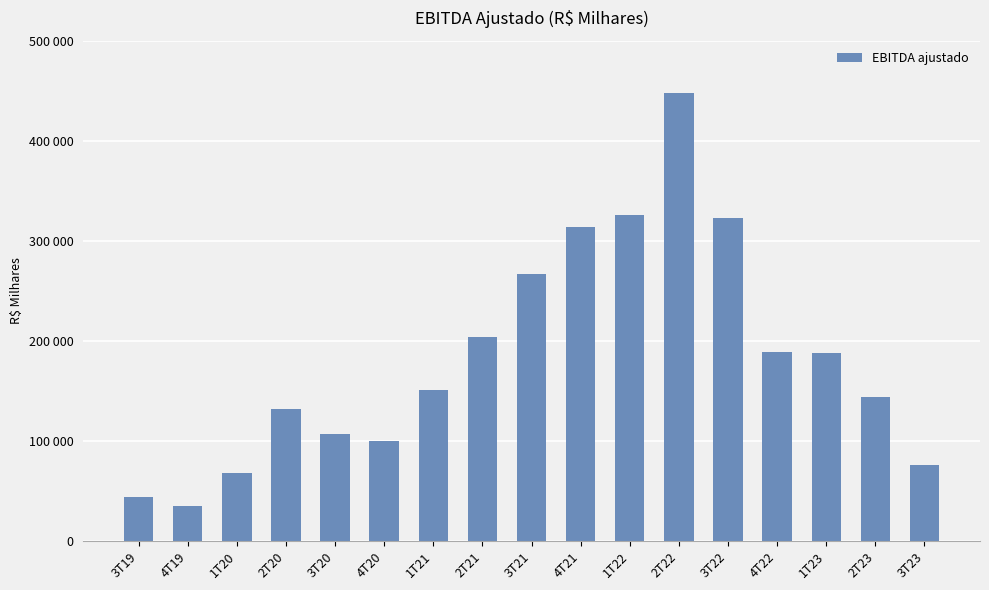

Rank the categories by value from lowest to highest.

4T19, 3T19, 1T20, 3T23, 4T20, 3T20, 2T20, 2T23, 1T21, 1T23, 4T22, 2T21, 3T21, 4T21, 3T22, 1T22, 2T22